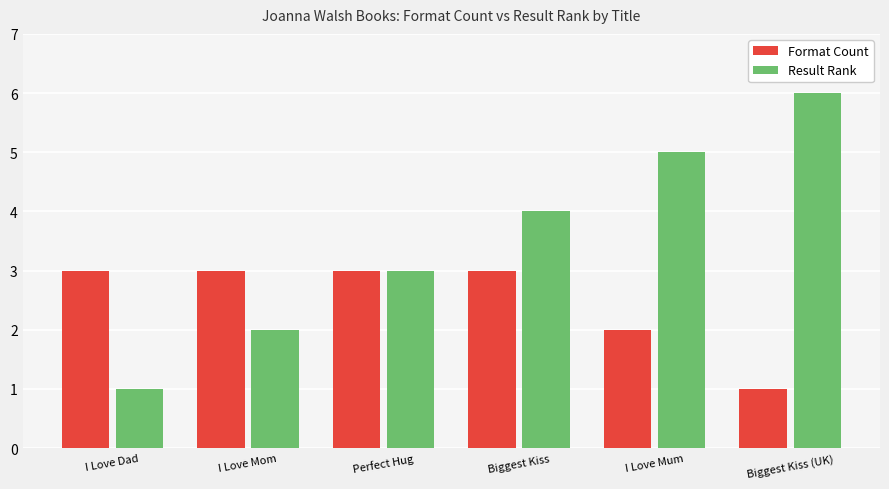

At which label does Format Count reach its minimum?

Biggest Kiss (UK)